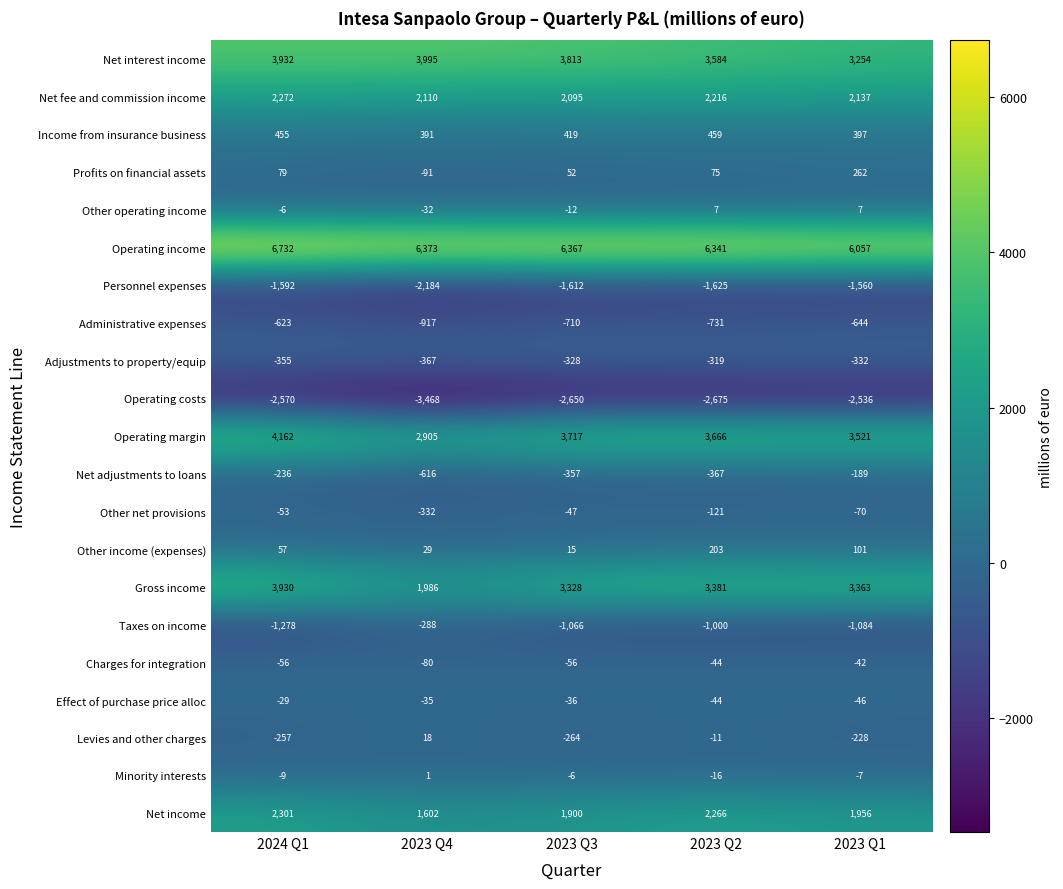

The Charges for integration series shows -44 at 2023 Q2. True or false?

True